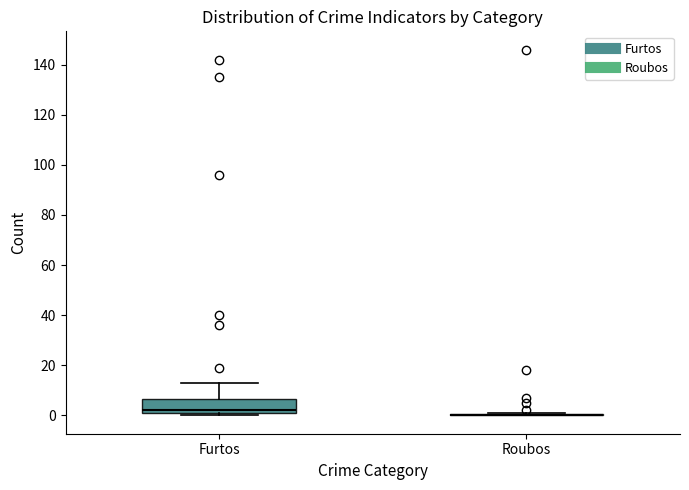

Reading left to right, read every box against the y-axis: the position of its median line, the range the box covers, and the ends of its whiskers. The values are not printed on the chart, so give them approximately, as read against the axis.

Furtos: median 2 (just above the box's lower edge), box 2 to 6, whiskers 0 to 14
Roubos: box collapsed to a line at 0, whiskers 0 to 2